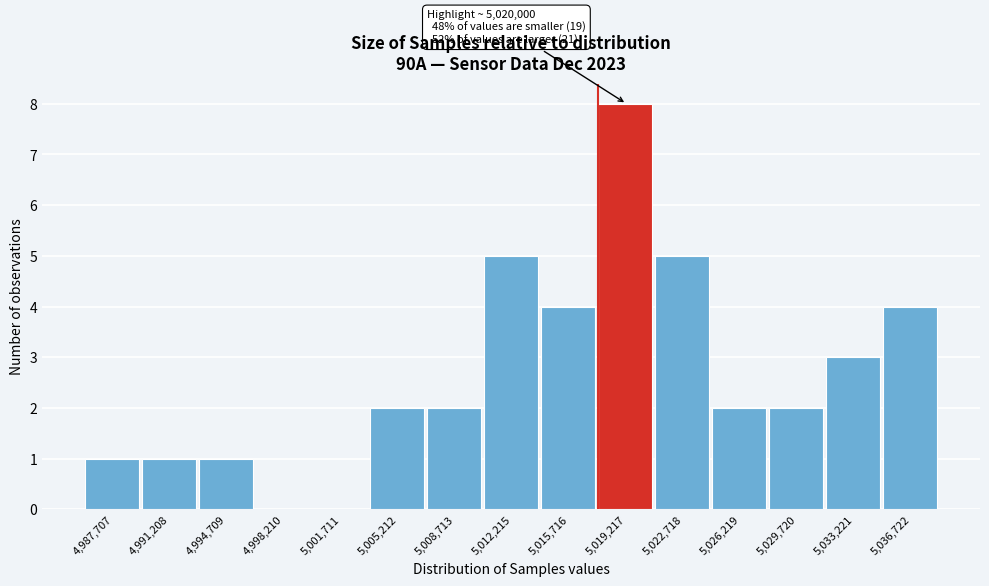

Over which range of the x-axis is the bar tallest?

5017500 to 5021000